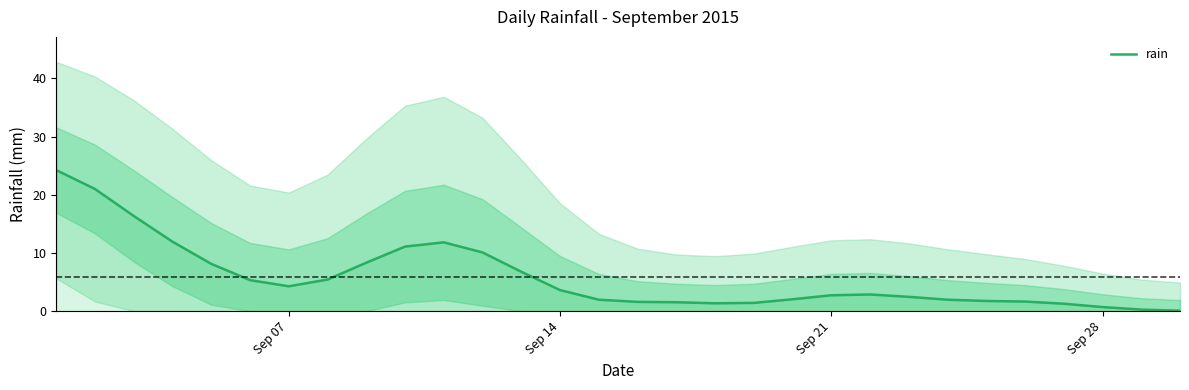

How many distinct data groups are displayed?

1